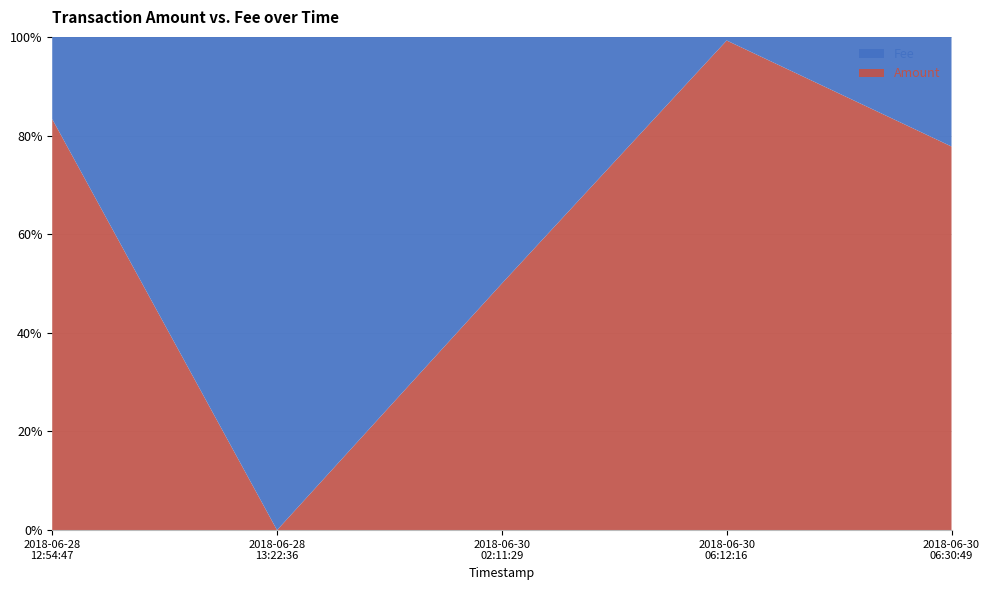

Reading left to right, transcribe all the data shown in this chart.

Amount: 5.0	0.0	1.0	1.0	0.7
Fee: 1.0	1.0	1.0	0.0	0.2